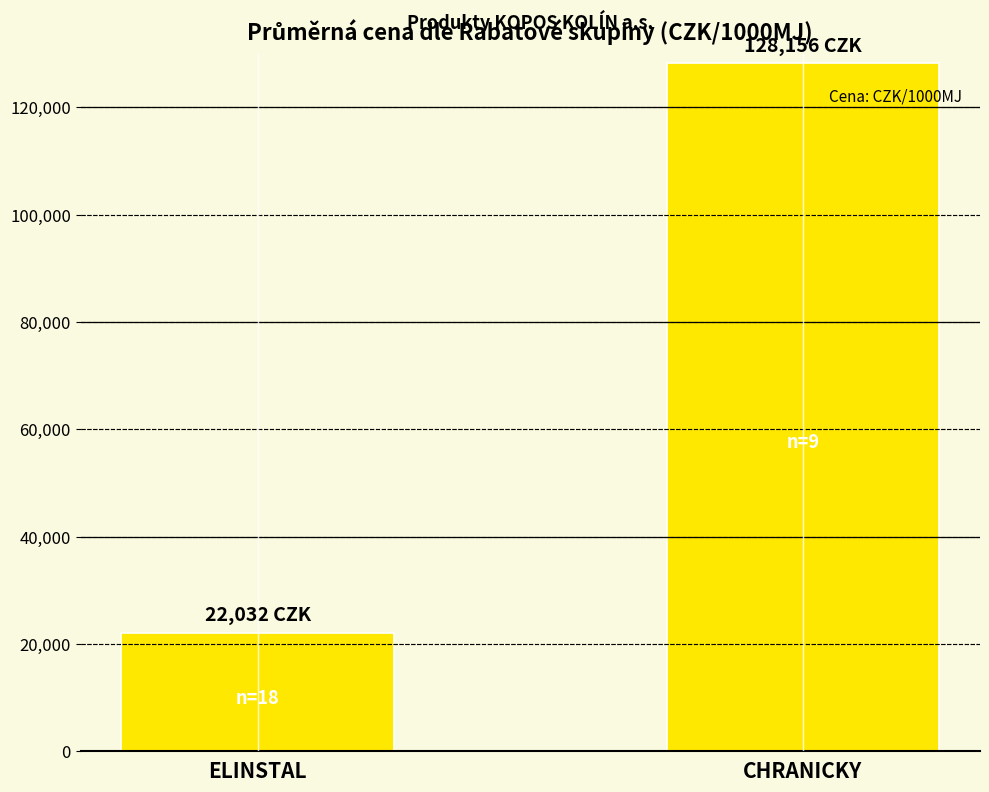

Where is the data nearest to the value 75093?

ELINSTAL